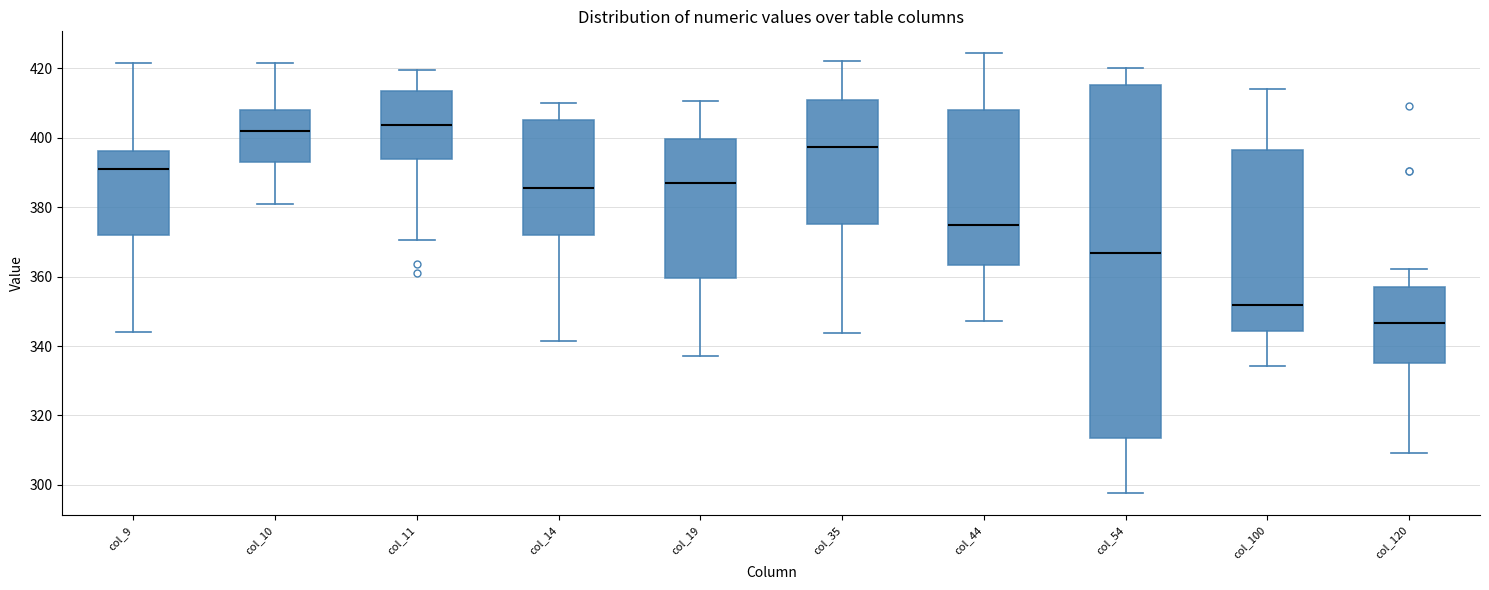

Which box has the lowest median line?

col_120